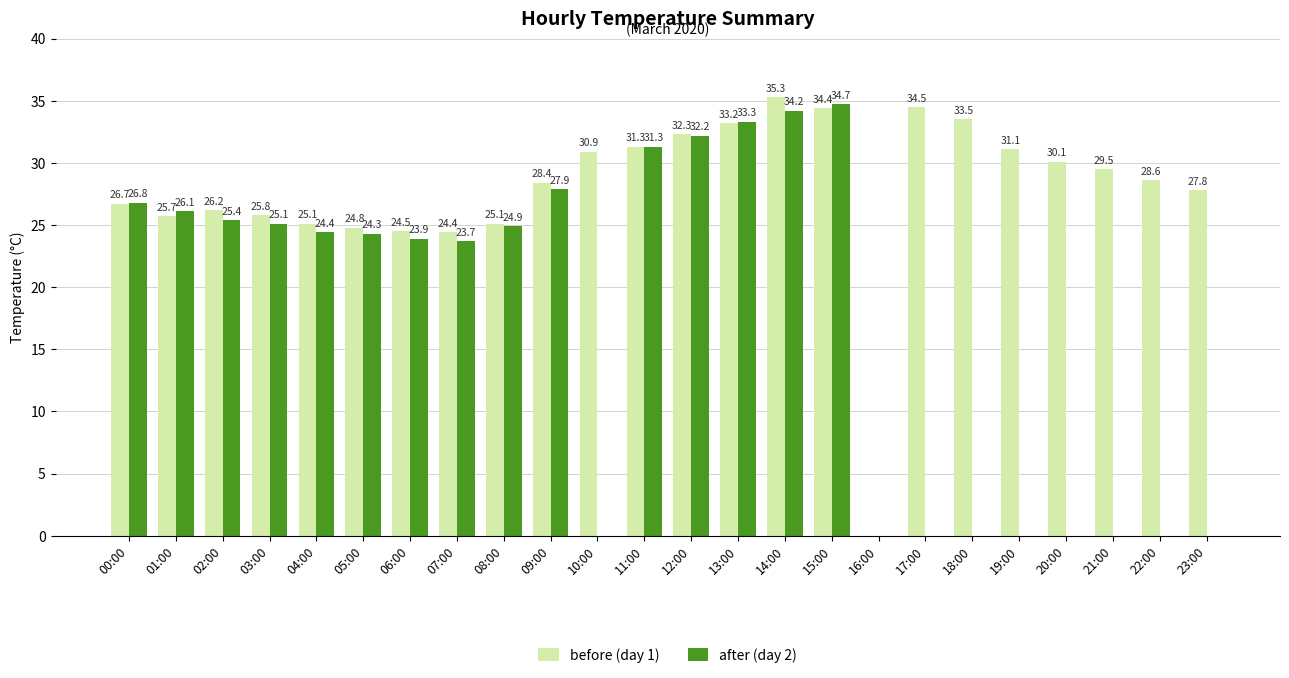

At which label does after (day 2) reach its peak?

15:00